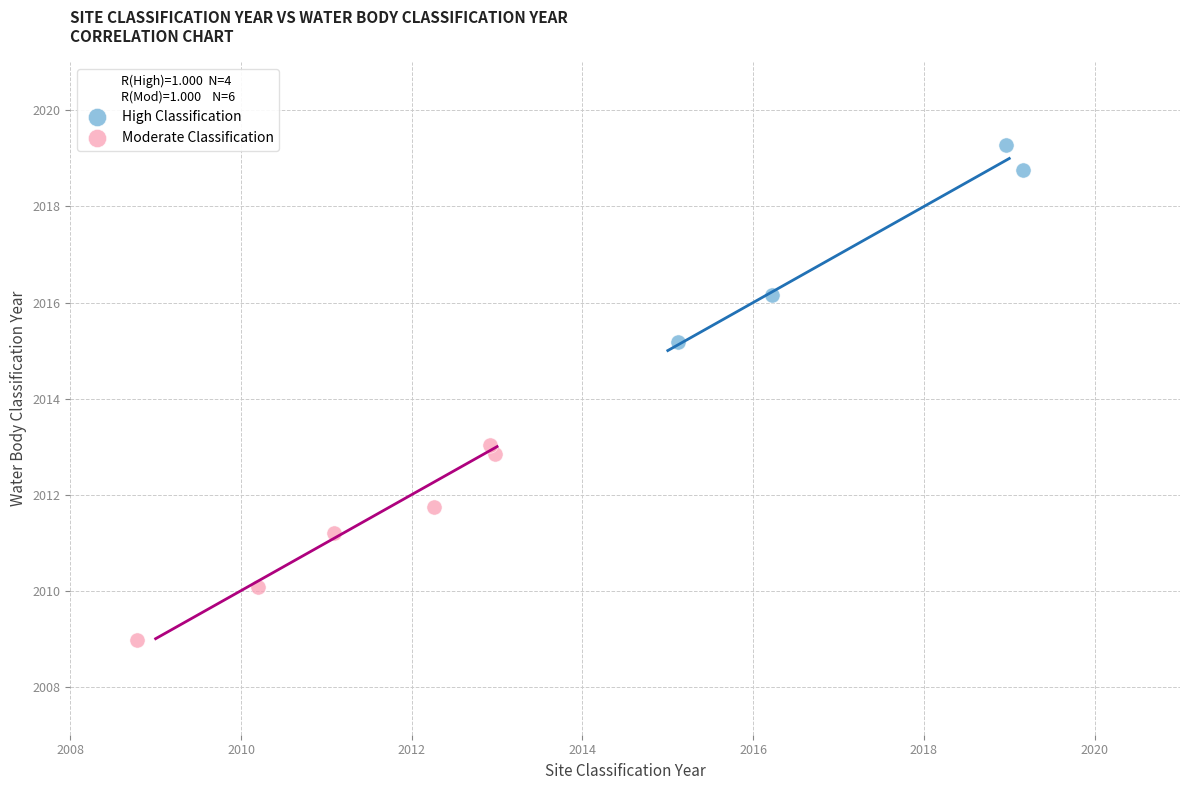

What are all the series names shown in the legend?

High Classification, Moderate Classification